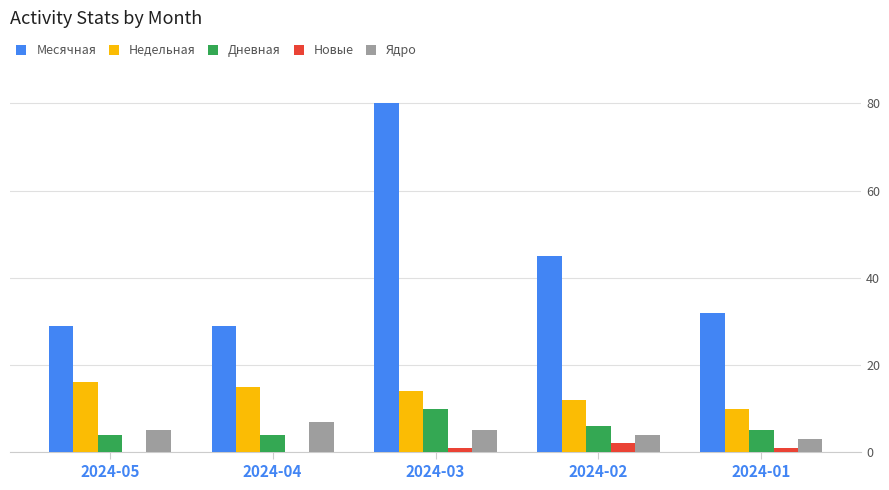

Is the value of Ядро at 2024-04 greater than the value of Дневная at 2024-01?

Yes